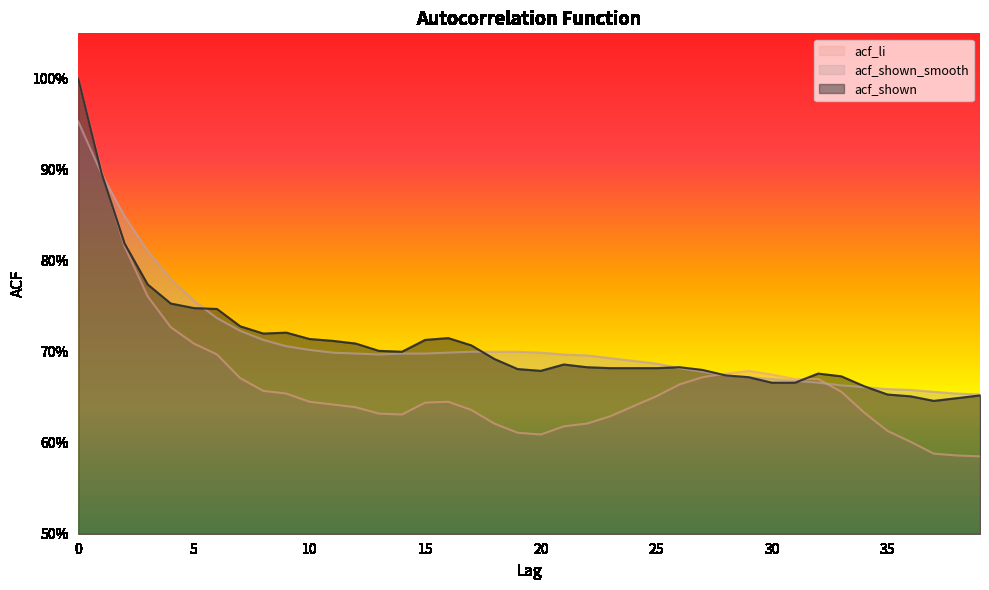

True or false: acf_li and acf_shown cross at least once.

True